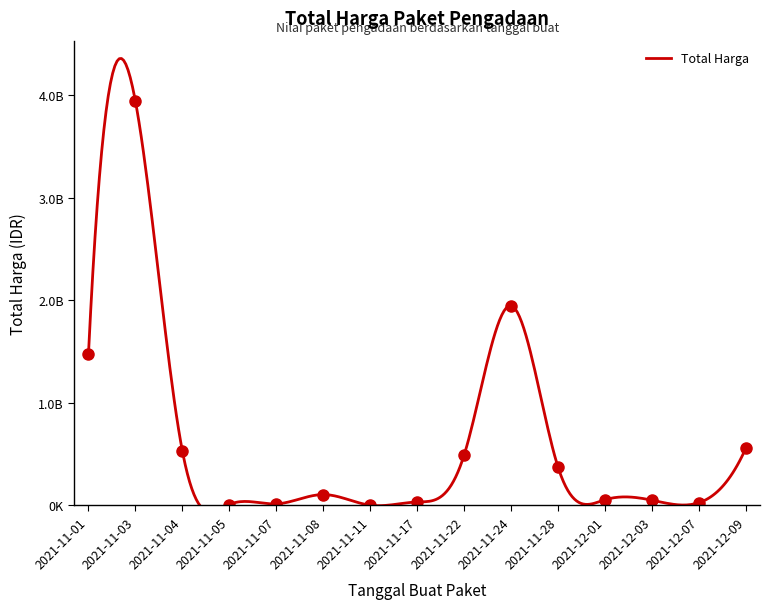

What is the value of the 14th point from the left?

15513960